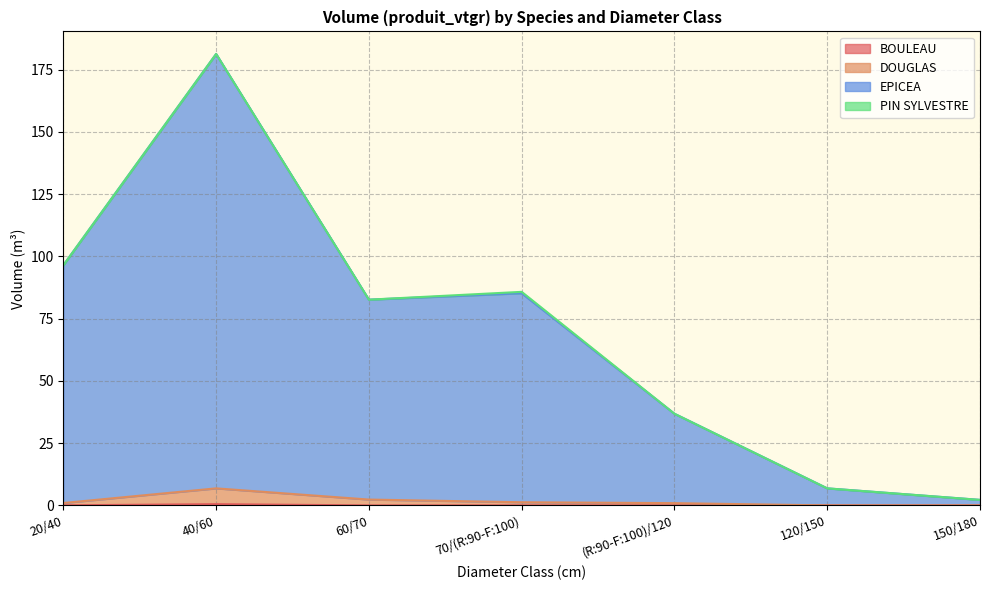

Does the chart have visible grid lines?

Yes